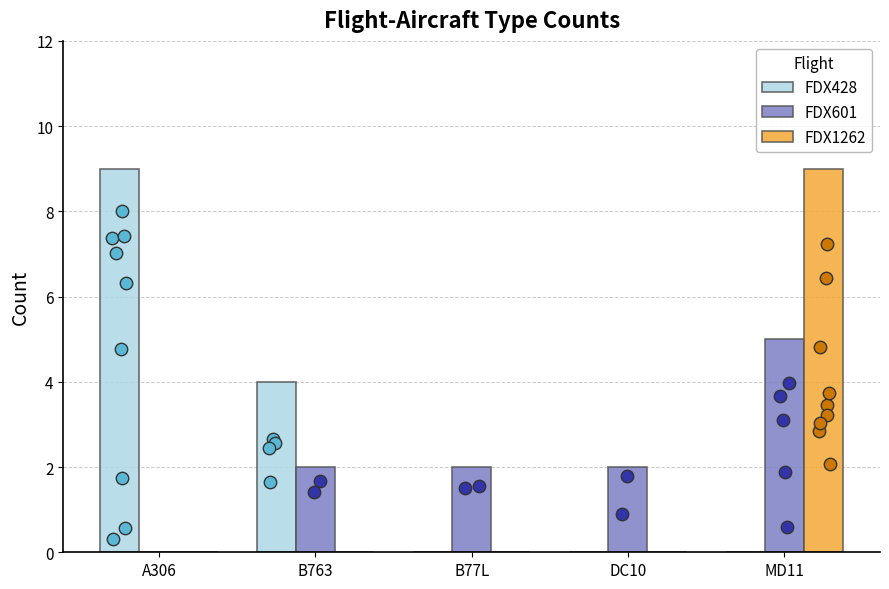

Which series reaches the maximum Y coordinate?

FDX428